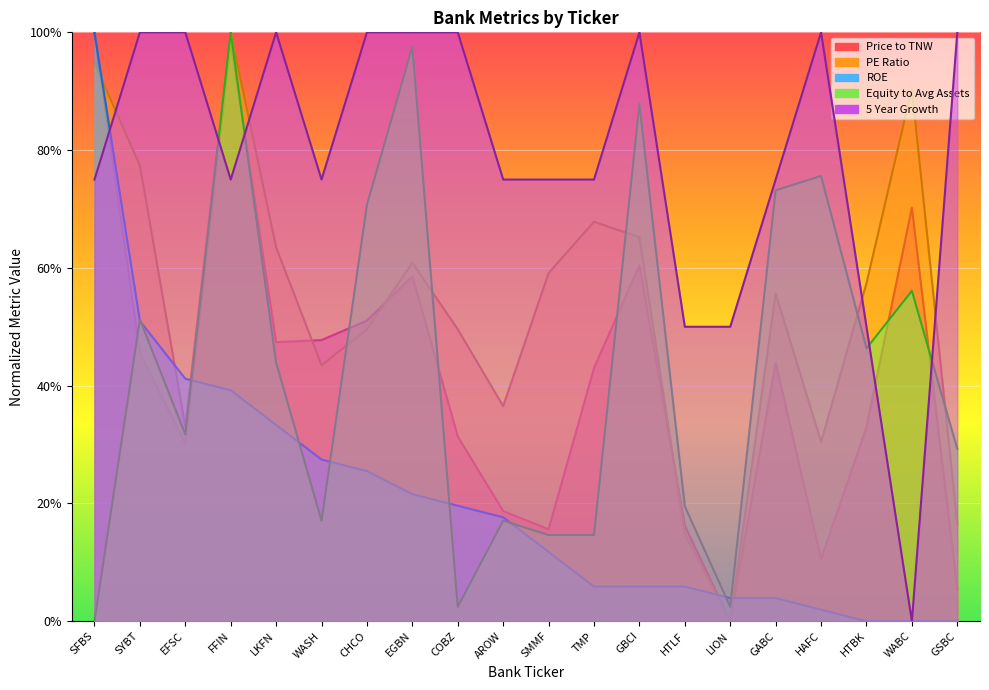

Is the value of ROE at HTLF greater than the value of Equity to Avg Assets at HAFC?

No